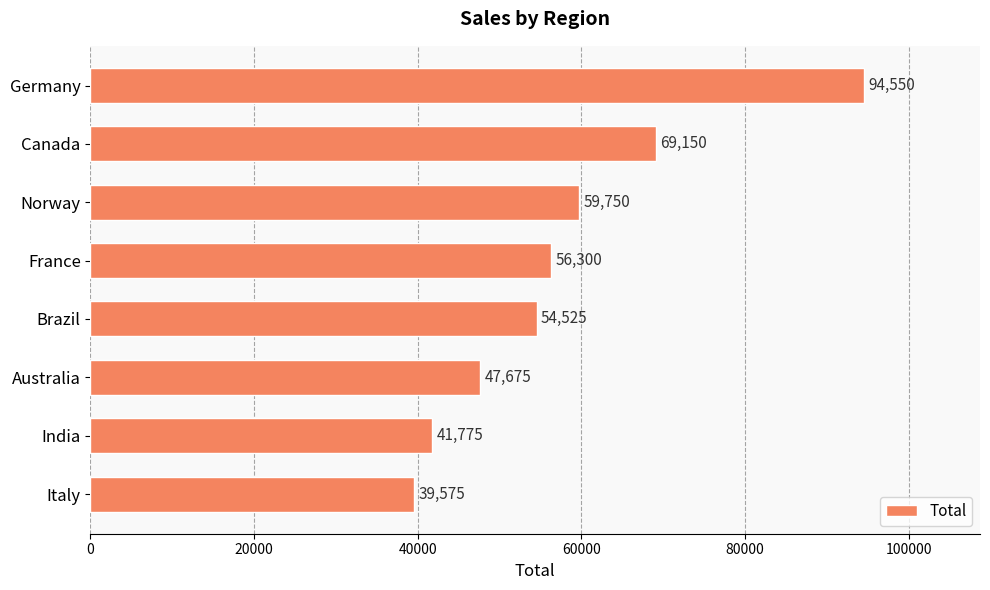

Count the number of categories in the chart.

8